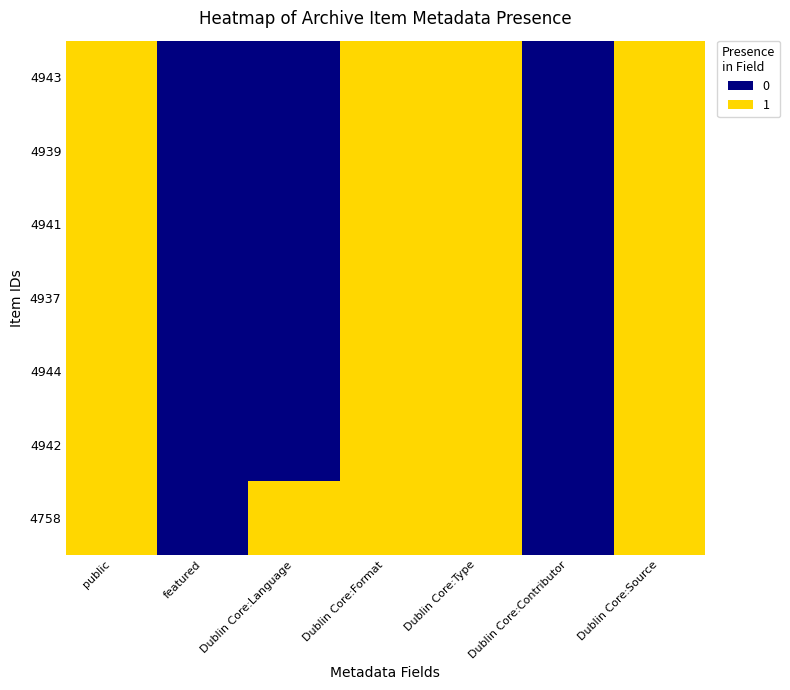

At featured, list the series in order from largest to smallest.

4943, 4939, 4941, 4937, 4944, 4942, 4758